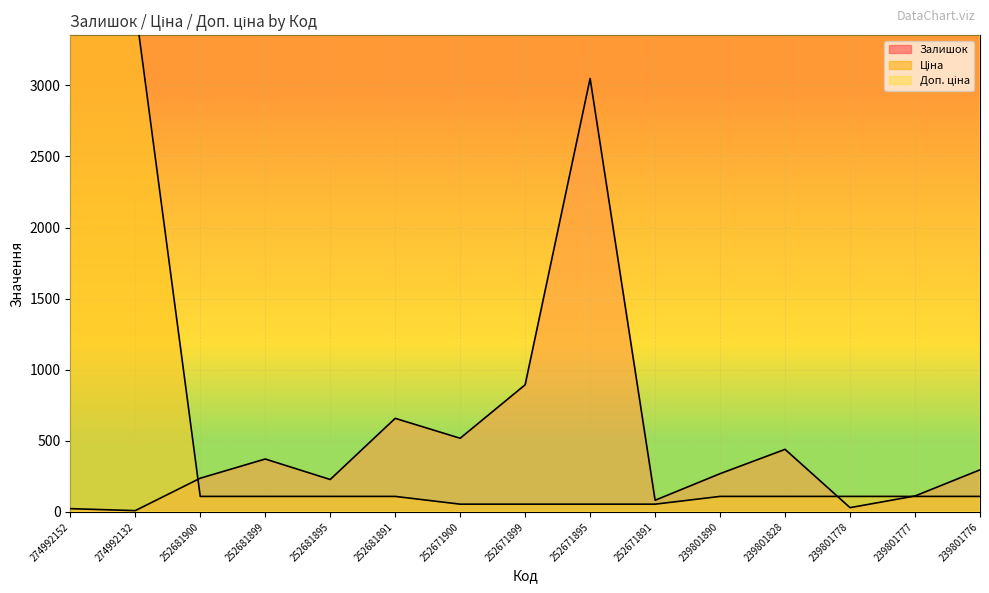

What is the spread (max minus min) of values at 252671900?

5397.5